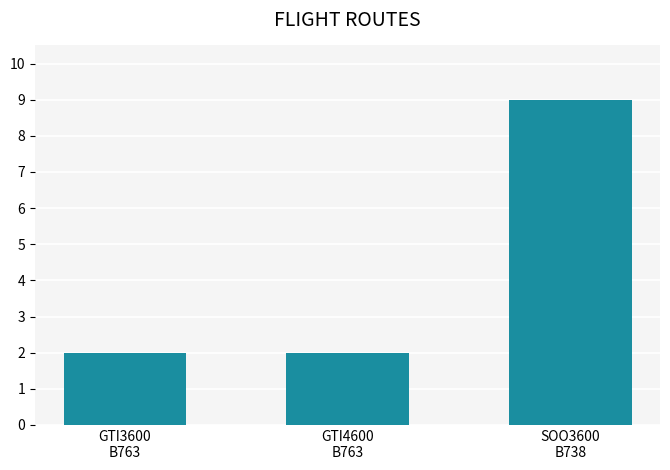

Count the number of categories in the chart.

3